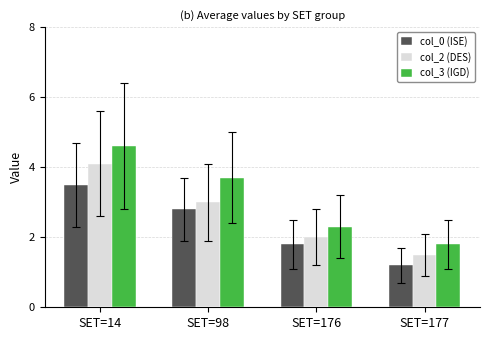

What is the value of the col_0 (ISE) bar at the 1st from the left?

3.5